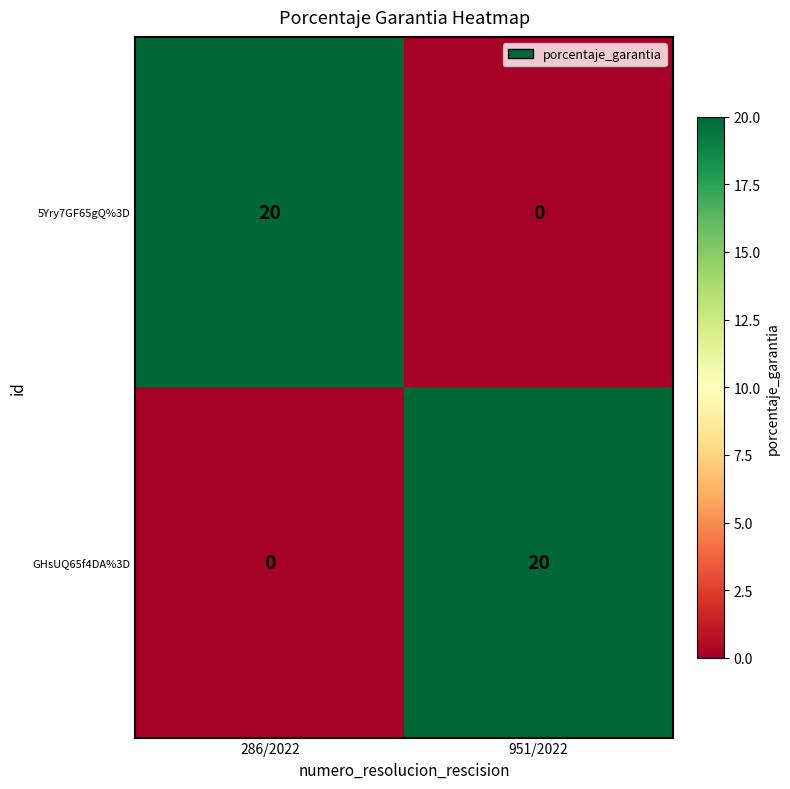

Rank the series at 951/2022 from highest to lowest value.

GHsUQ65f4DA%3D, 5Yry7GF65gQ%3D